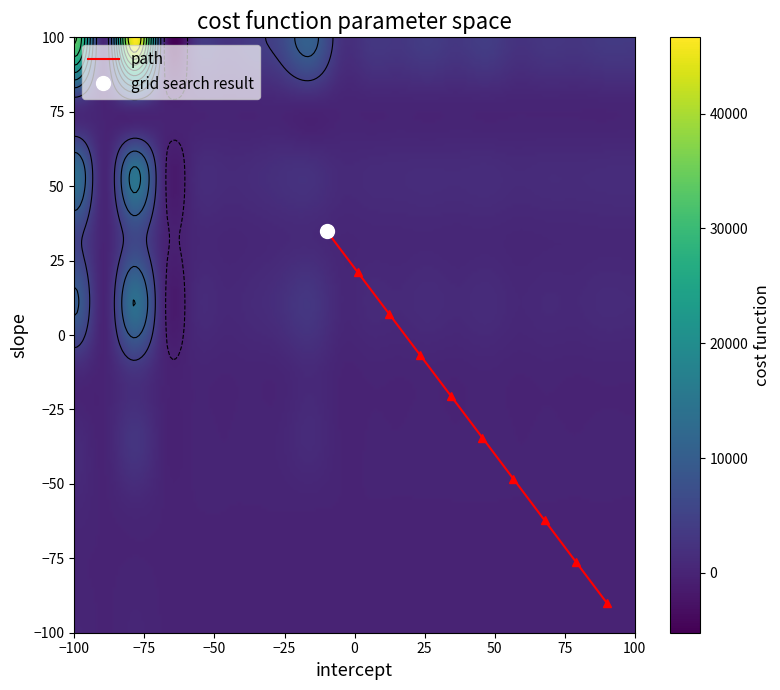

What is the lowest value of the path series?

-90.0